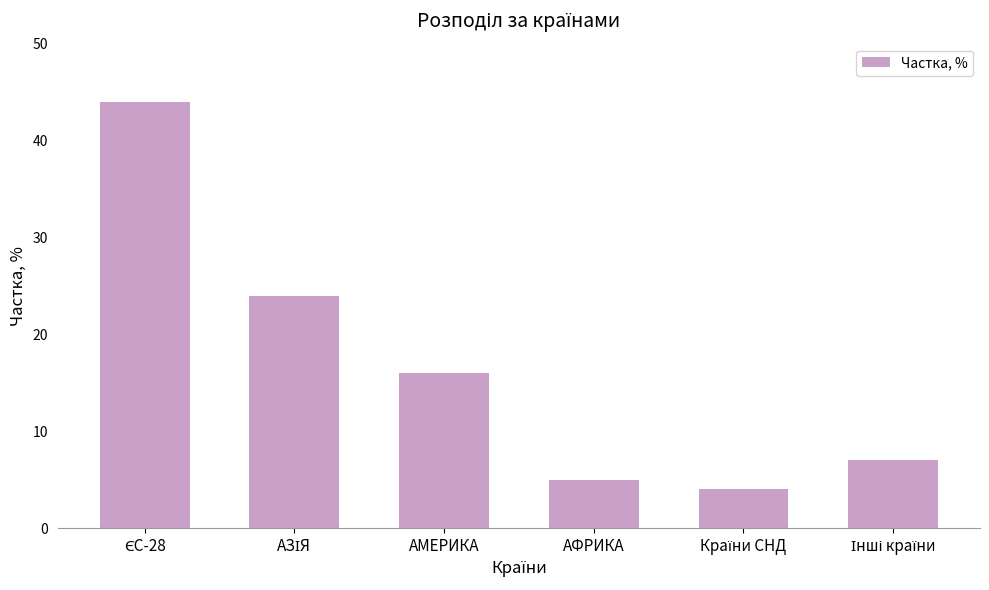

Read the value at АФРИКА.

5